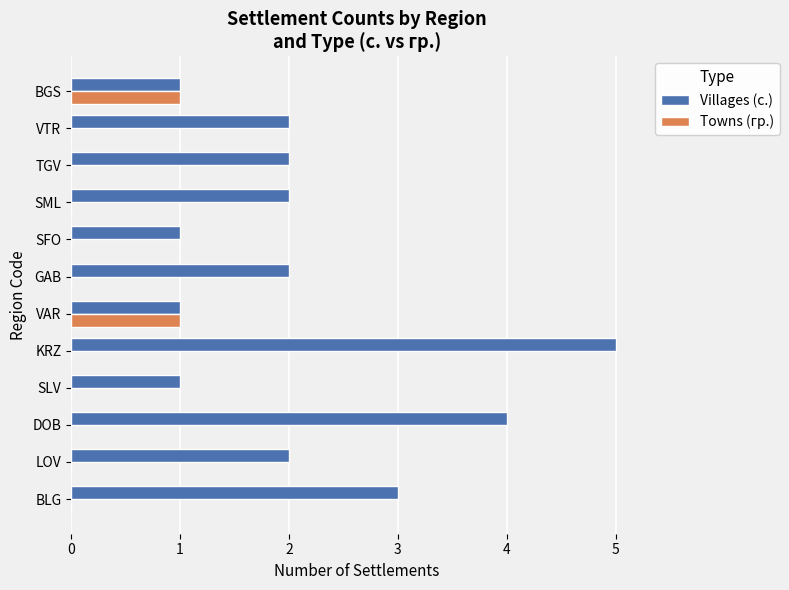

Which series has the largest total across all categories?

Villages (с.)